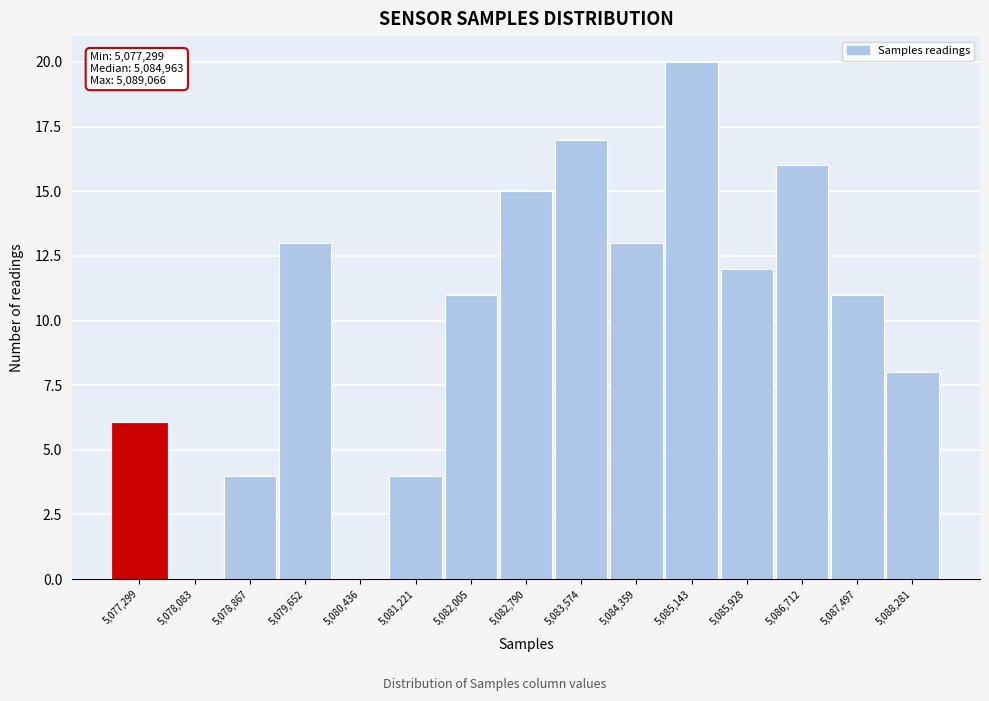

Reading left to right, list all the values displayed in this chart.

5,077,299=6	5,078,083=0	5,078,867=4	5,079,652=13	5,080,436=0	5,081,221=4	5,082,005=11	5,082,790=15	5,083,574=17	5,084,359=13	5,085,143=20	5,085,928=12	5,086,712=16	5,087,497=11	5,088,281=8